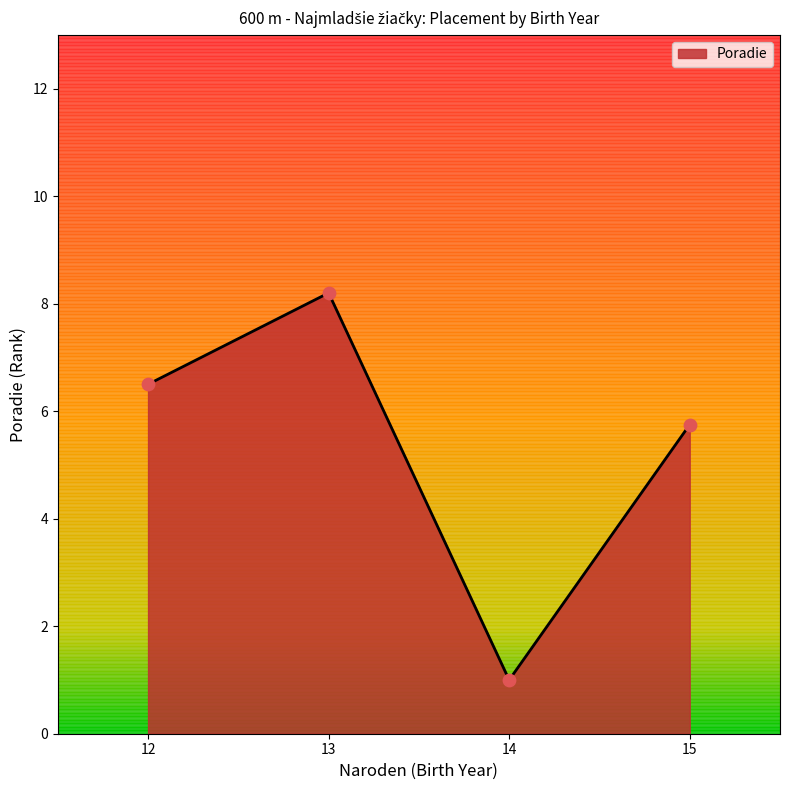

Approximately how many times larger is the value at 12 compared to 15?

1.1